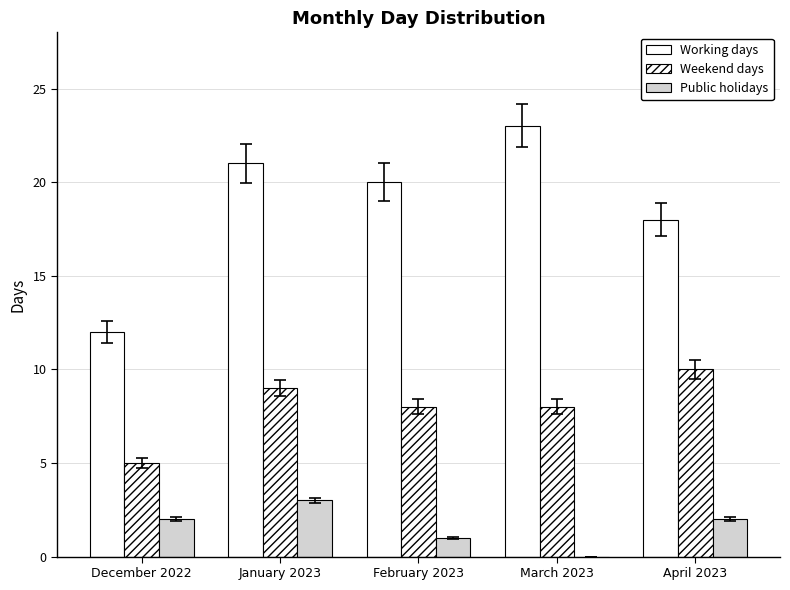

List the labels in order of Public holidays value, largest first.

January 2023, December 2022, April 2023, February 2023, March 2023